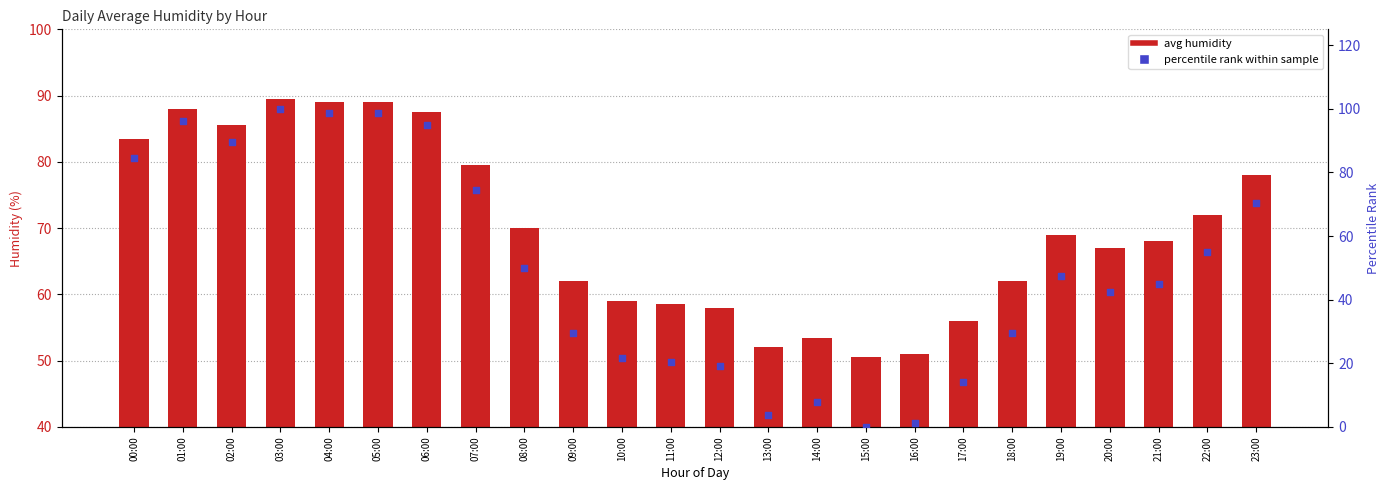

At how many categories does at least one series exceed 61?

16